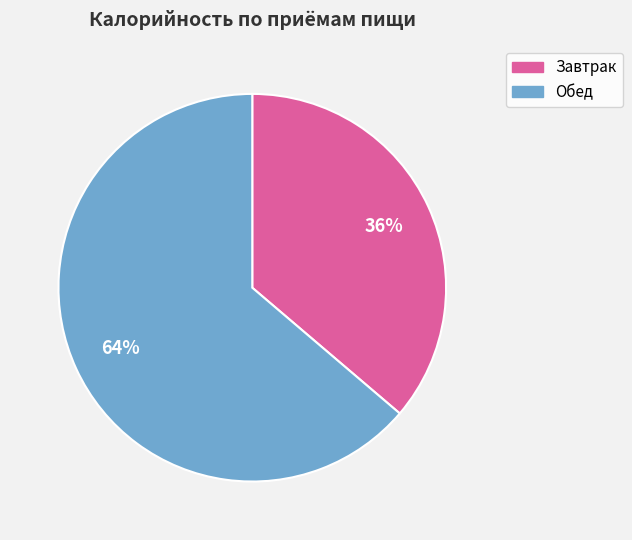

Between Обед and Завтрак, which is larger?

Обед